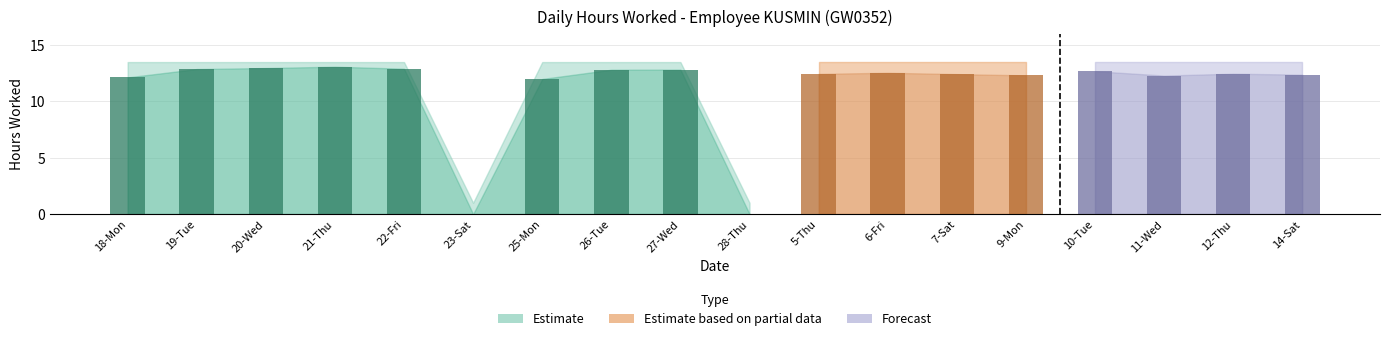

How many categories are shown in the chart?

18